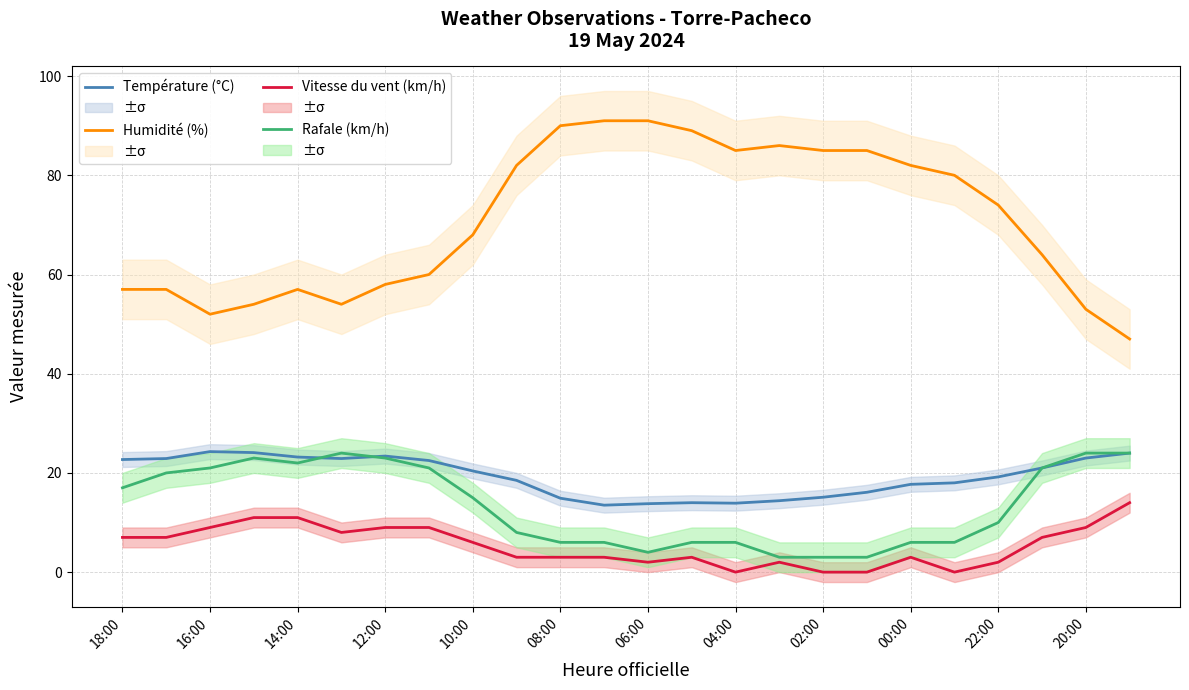

Which series has the widest spread of values?

Humidité (%)